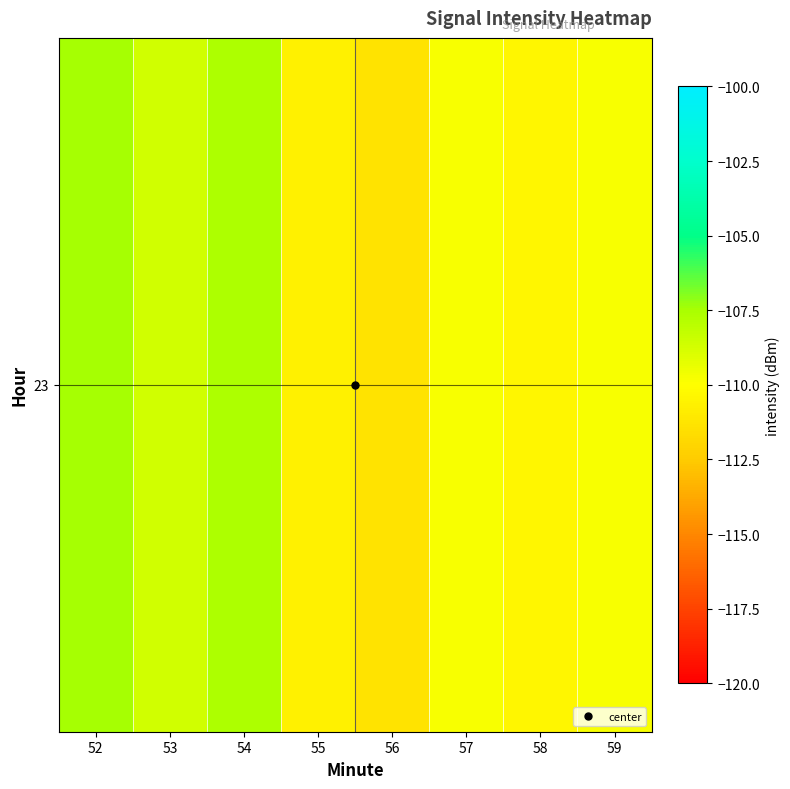

What value does the data have at 52?

-107.5